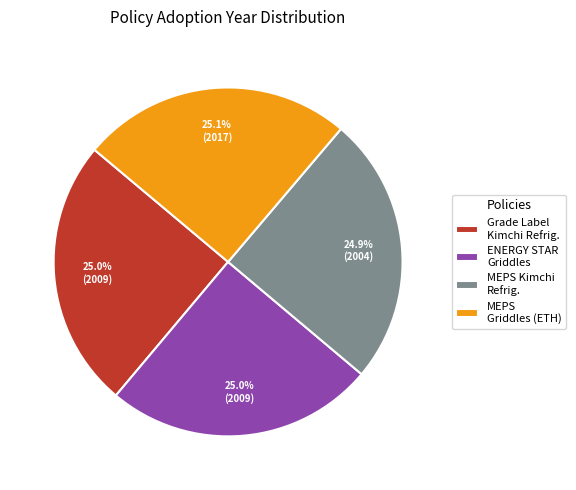

Approximately how many times larger is the value at MEPS Griddles (ETH) compared to MEPS Kimchi Refrig.?

1.0